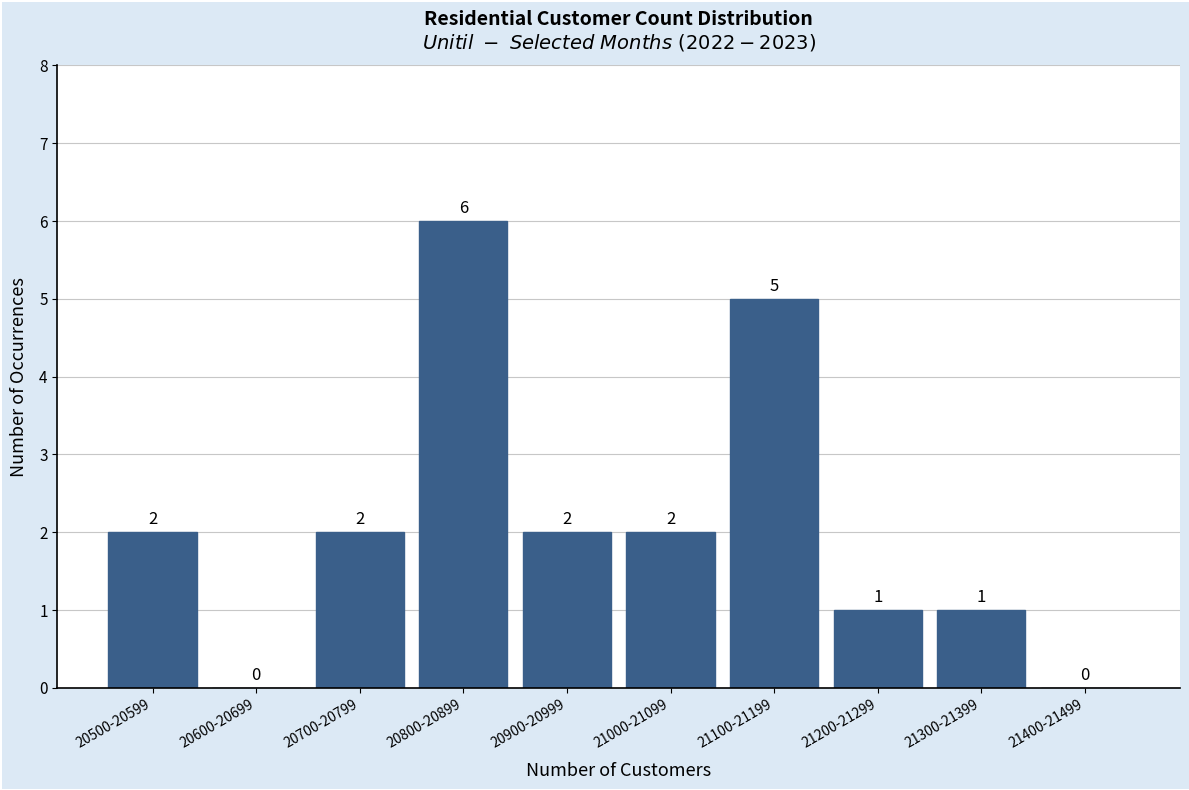

Reading left to right, list all the values displayed in this chart.

20500-20599=2	20600-20699=0	20700-20799=2	20800-20899=6	20900-20999=2	21000-21099=2	21100-21199=5	21200-21299=1	21300-21399=1	21400-21499=0